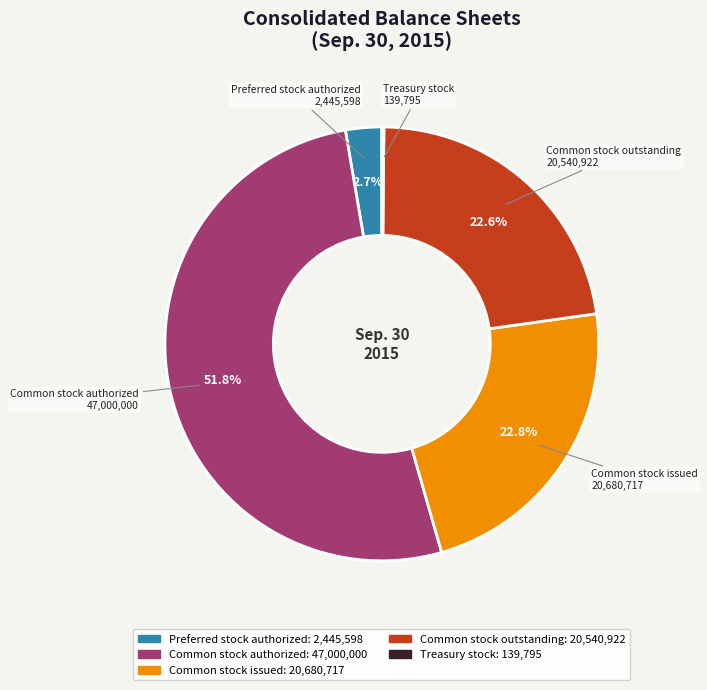

Is it true that Common stock outstanding is 37% of the pie?

False